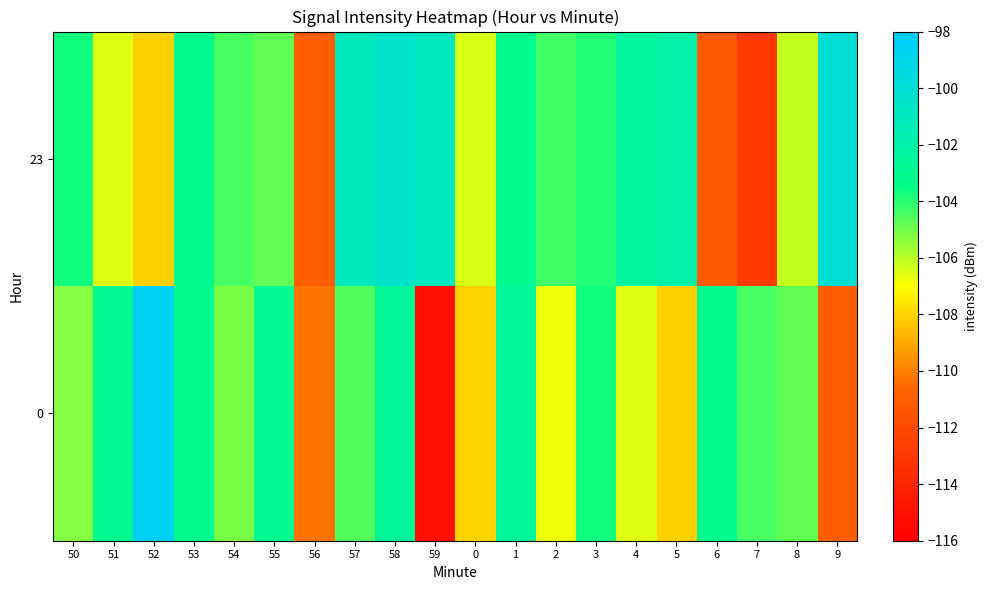

How many distinct data groups are displayed?

2